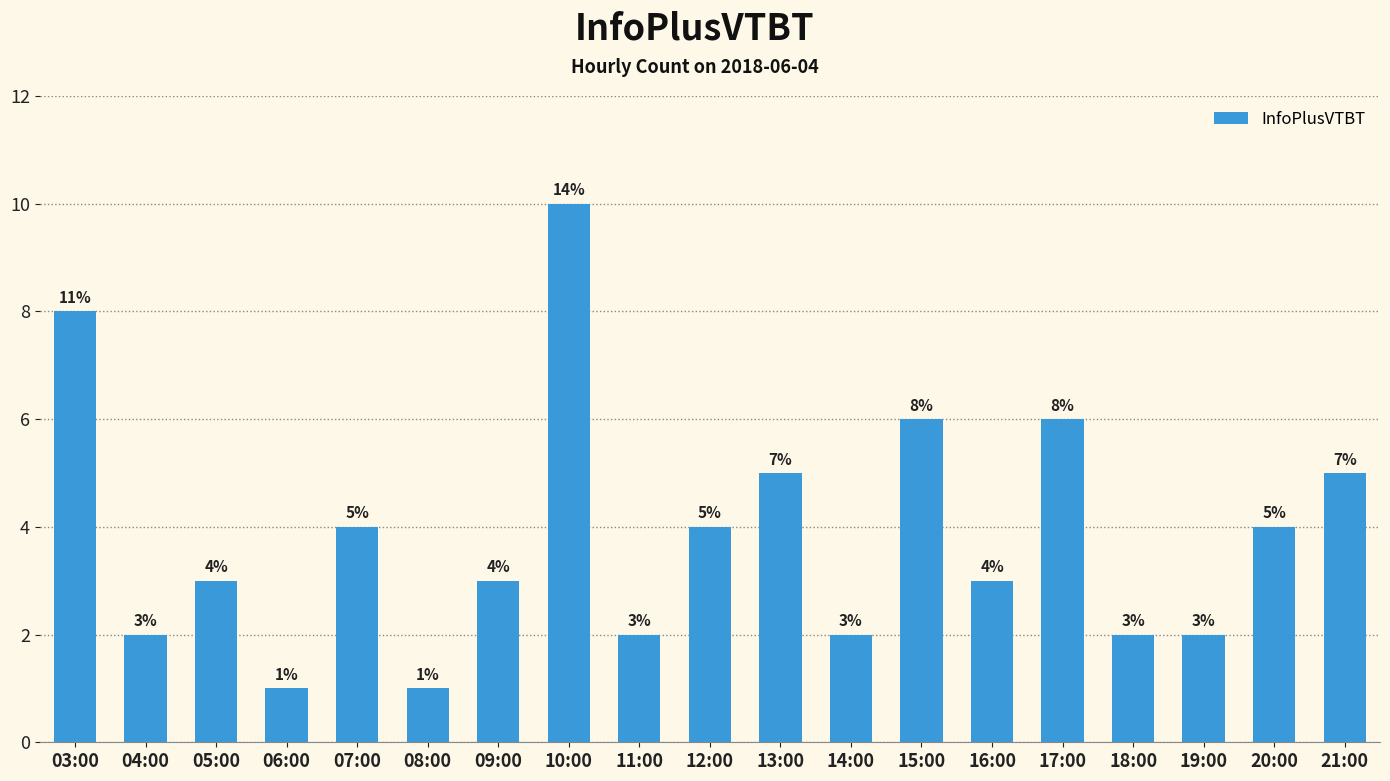

Does the chart contain any negative values?

No